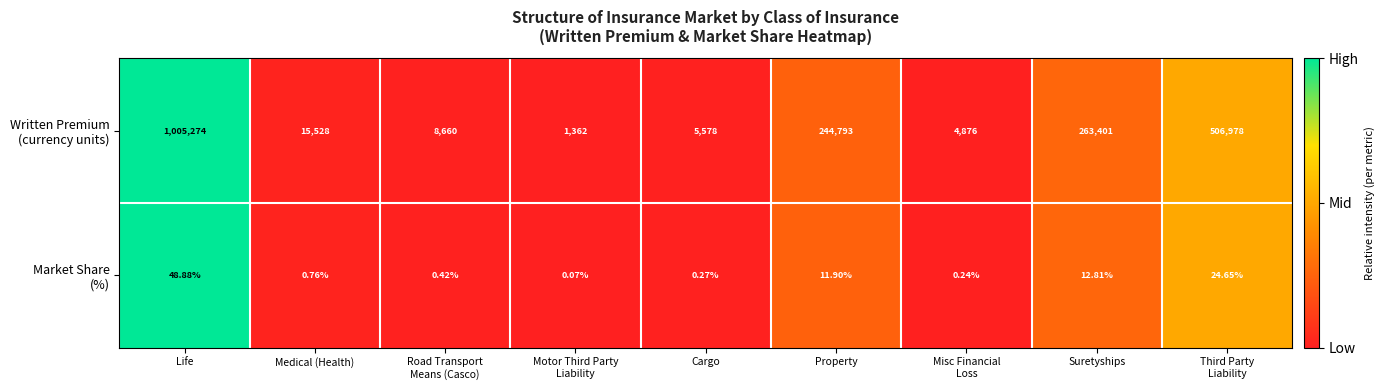

At which category is the sum across all series the highest?

Life